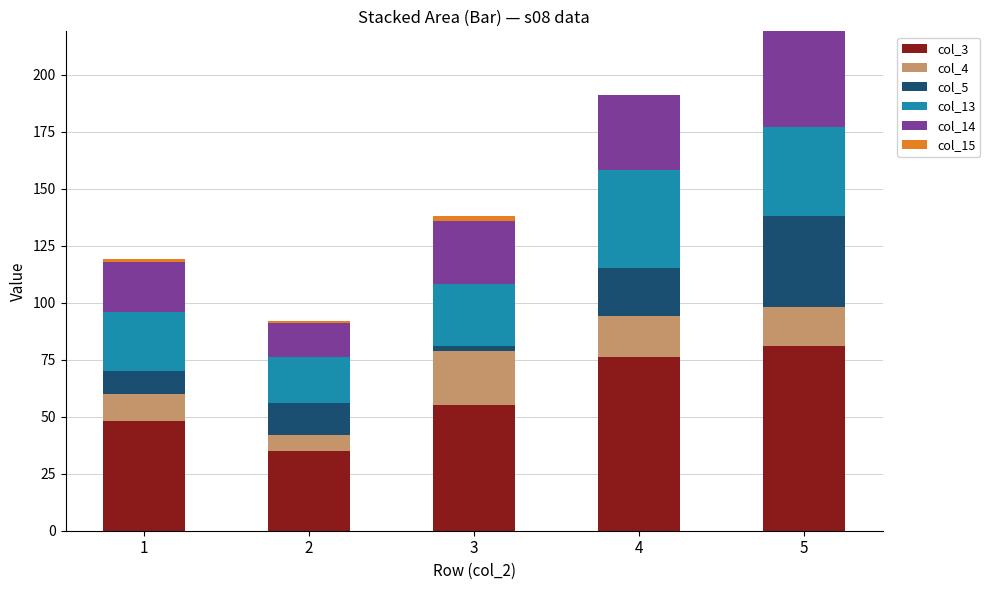

At which category is the sum across all series the highest?

5